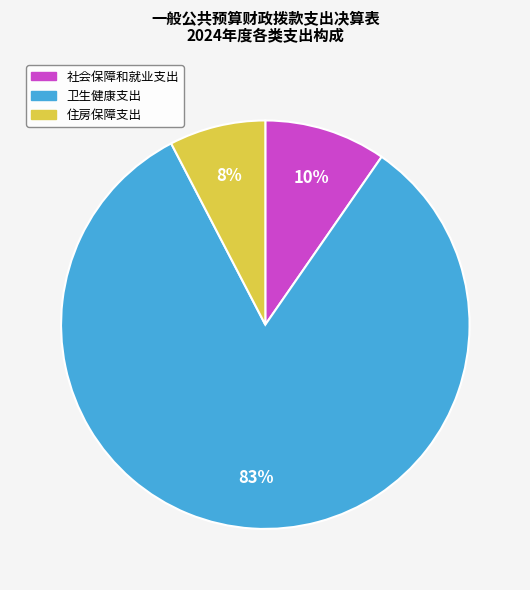

Count the number of slices in the pie.

3